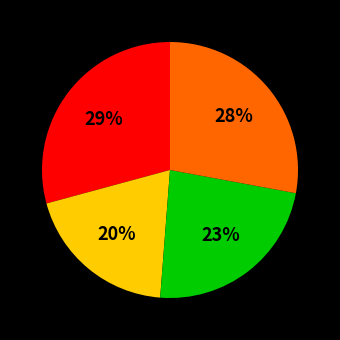

To the nearest percent, what is the average slice percentage?

25%